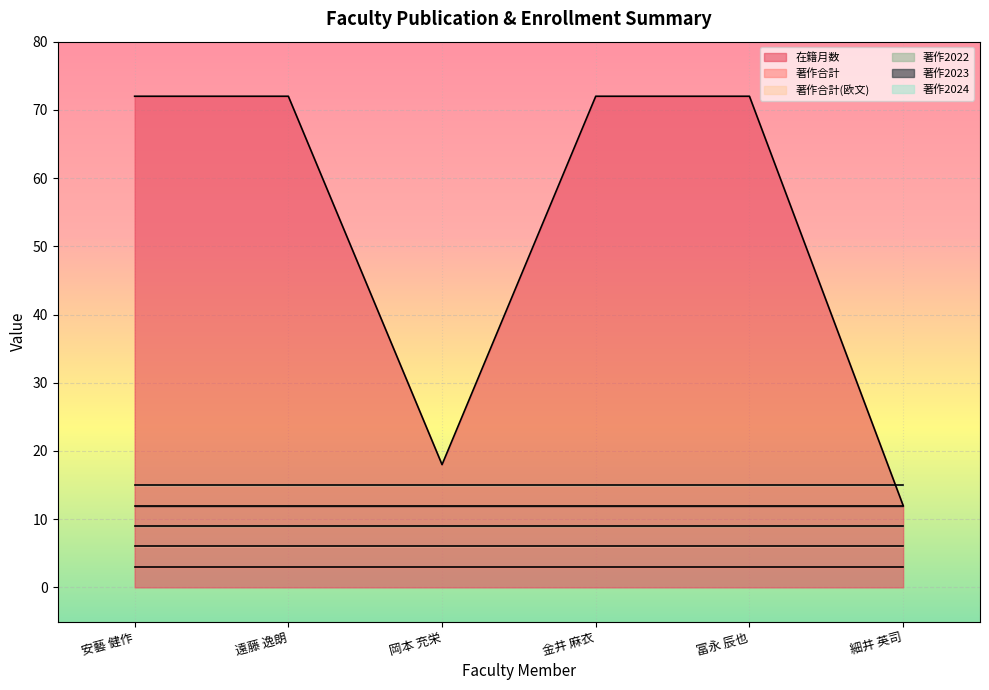

Which series has the widest spread of values?

在籍月数